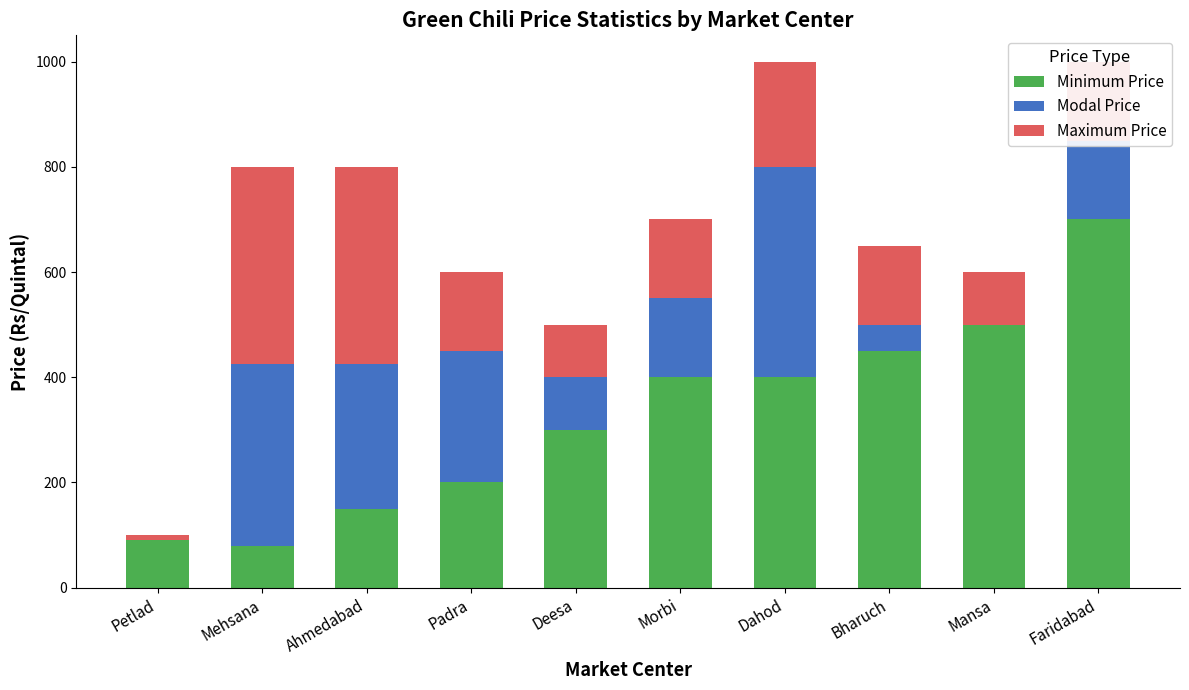

How many categories are shown in the chart?

10